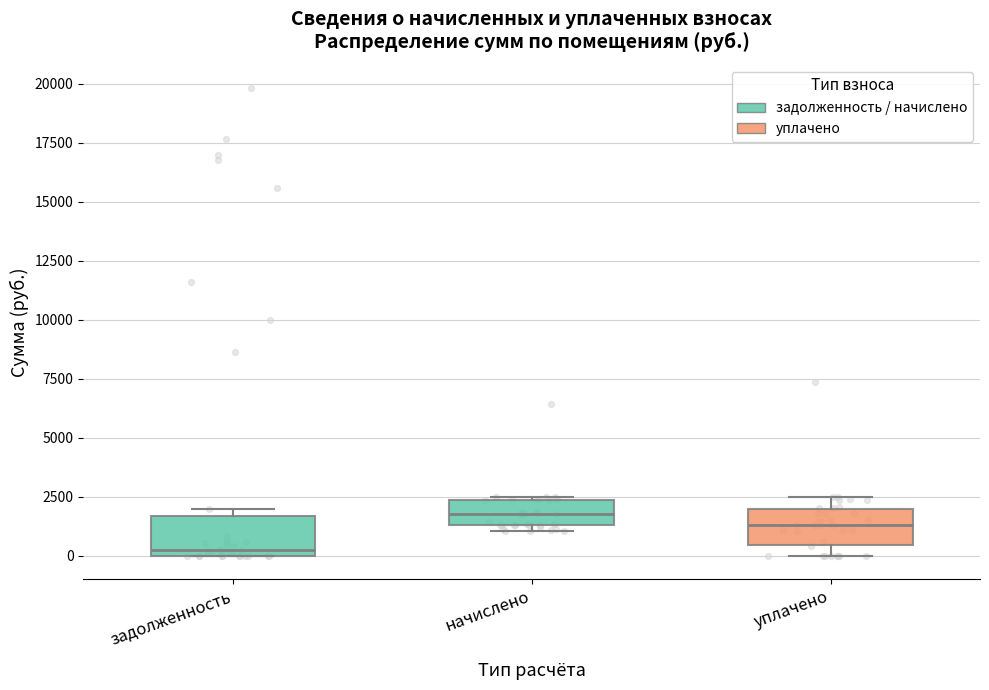

Where does the upper whisker of the box for уплачено end on the y-axis? The values are not printed on the chart, so give them approximately, as read against the axis.

2500